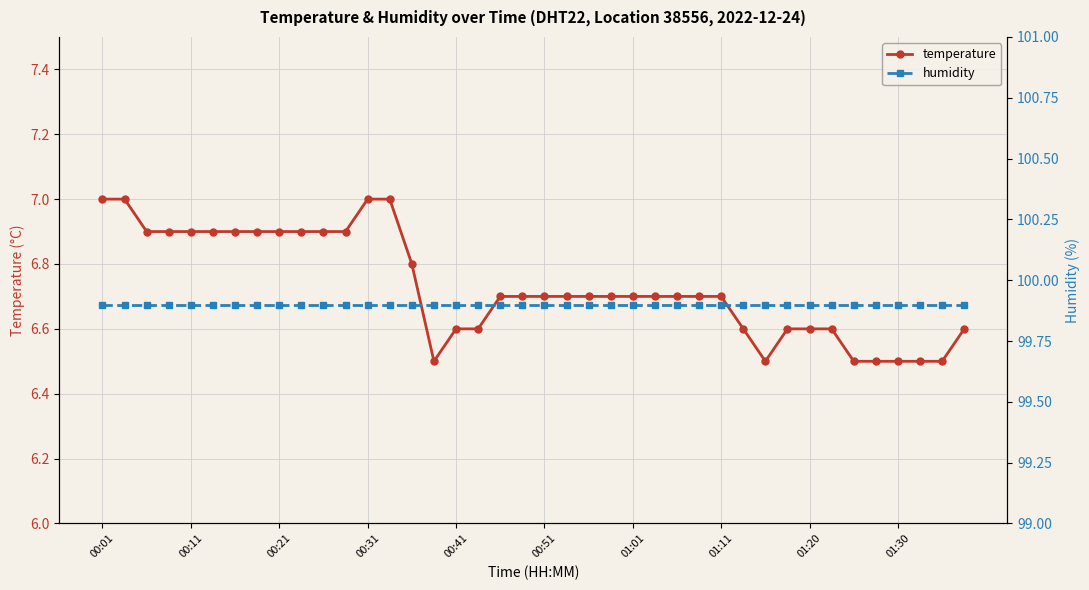

At 34, list the series in order from smallest to largest.

temperature, humidity